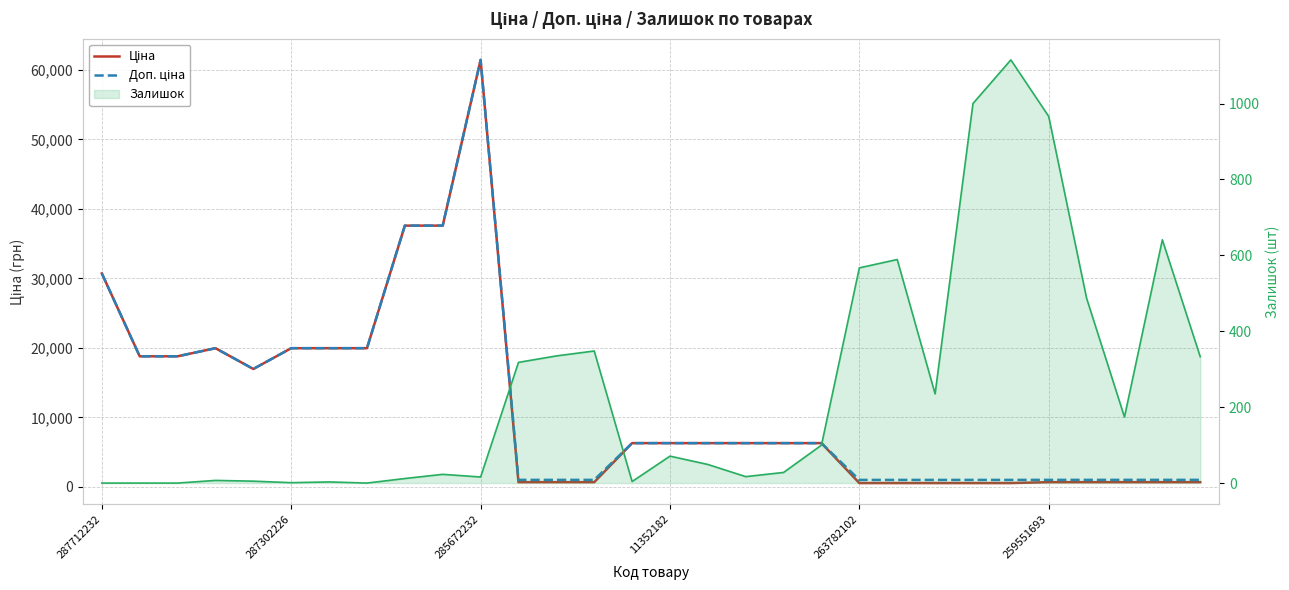

What is the greatest value displayed?

61434.3